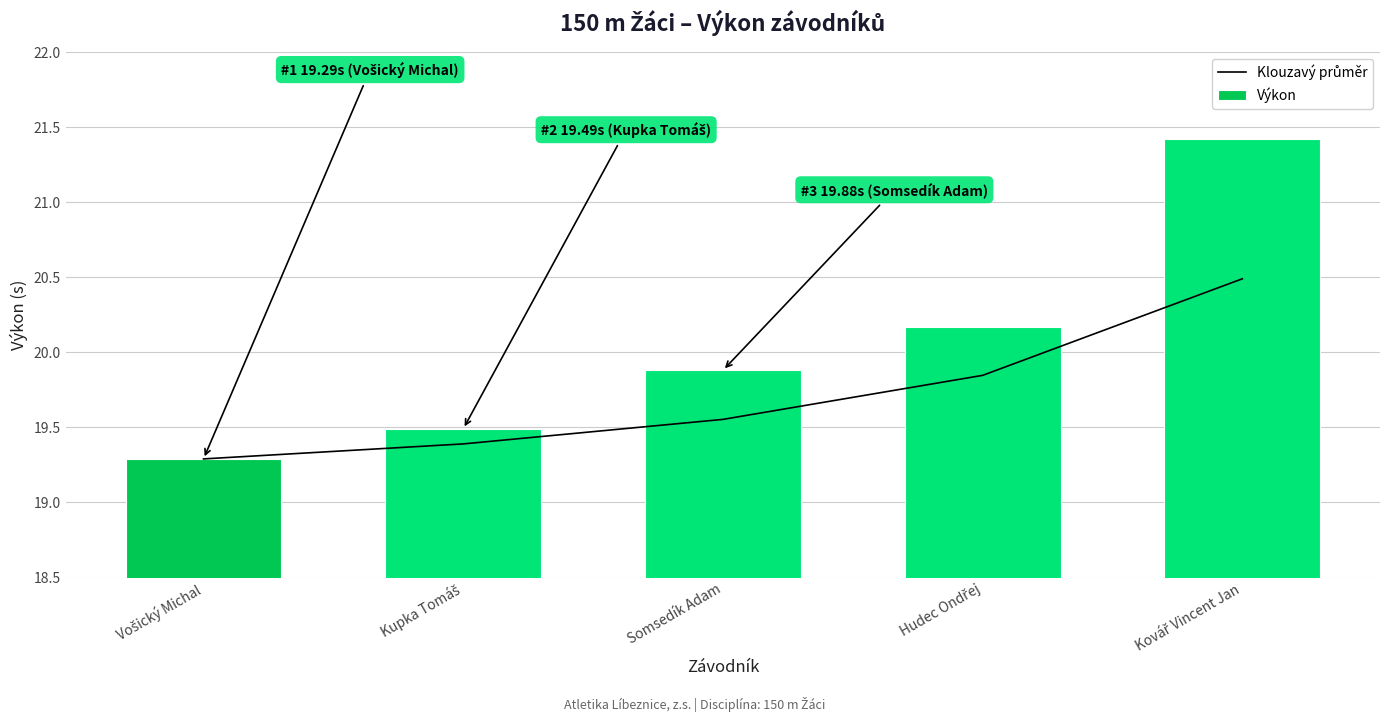

How many series are shown in this chart?

2